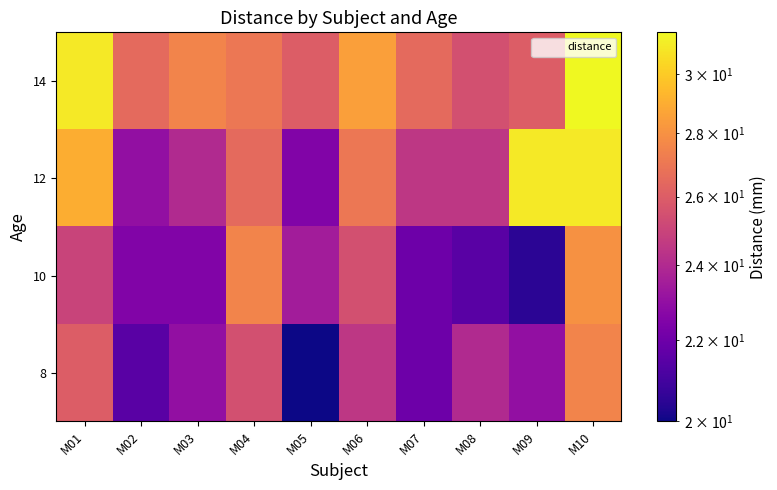

What is the smallest value displayed?

20.0